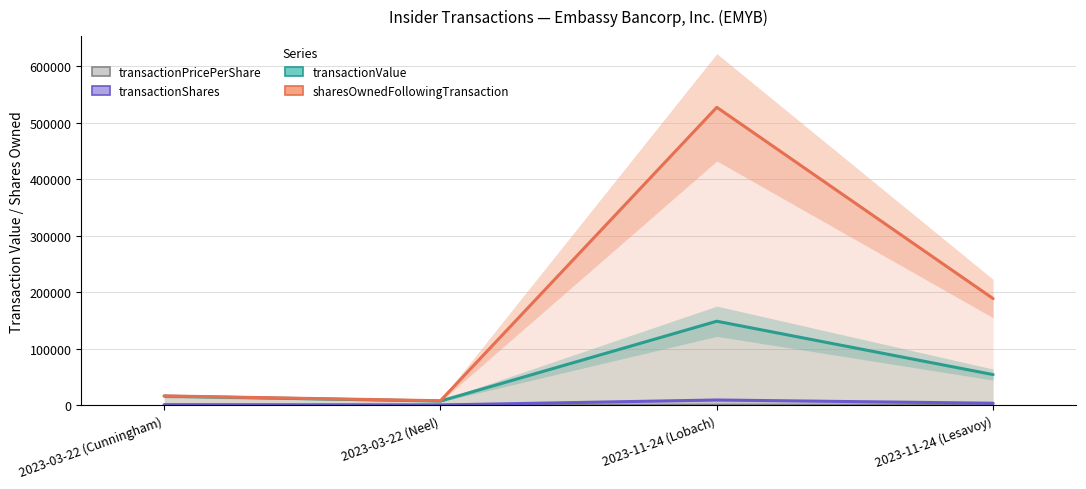

How many data points does each series have?

4